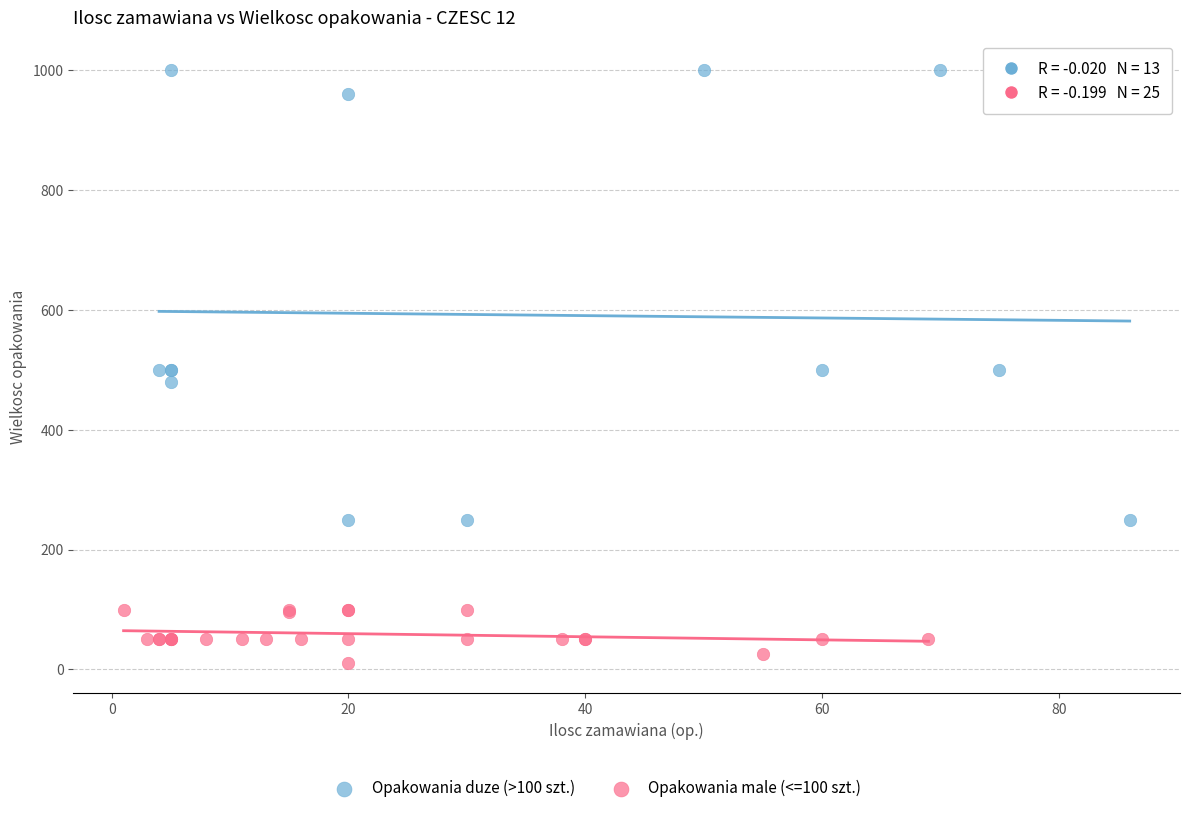

Which series reaches the maximum Y coordinate?

Opakowania duze (>100 szt.)